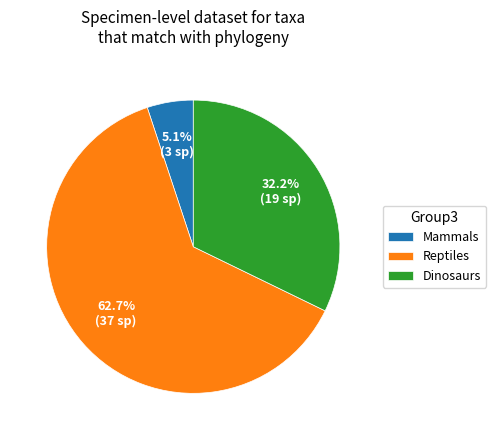

What percentage is NOT represented by Dinosaurs?

67.8%